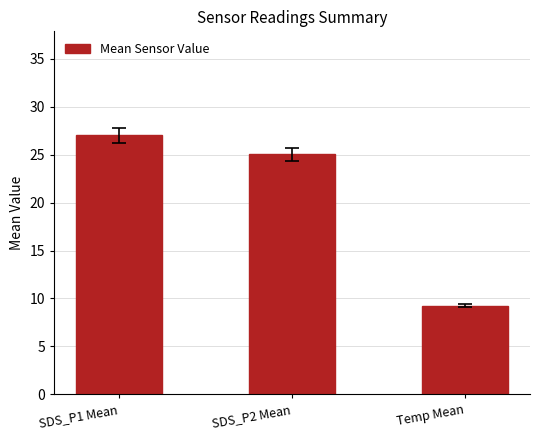

Where is the data nearest to the value 18?

SDS_P2 Mean